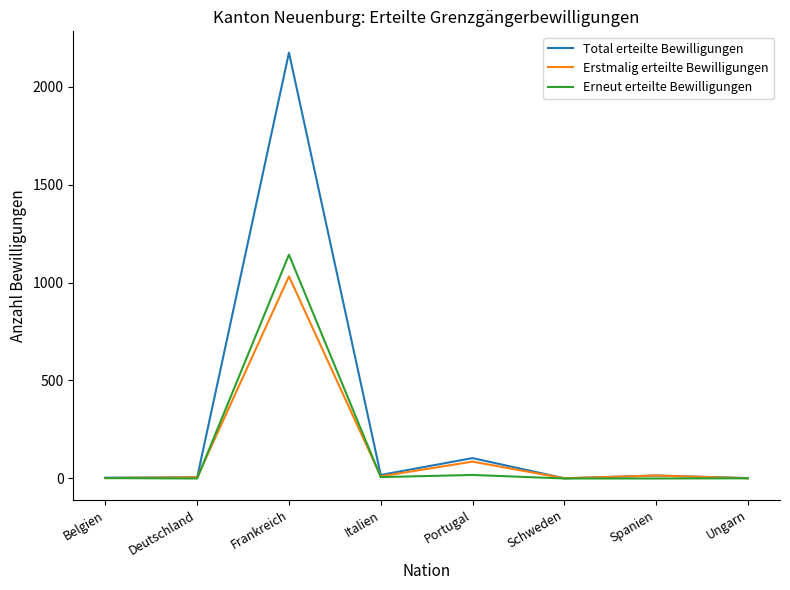

What is the spread (max minus min) of values at Schweden?

1